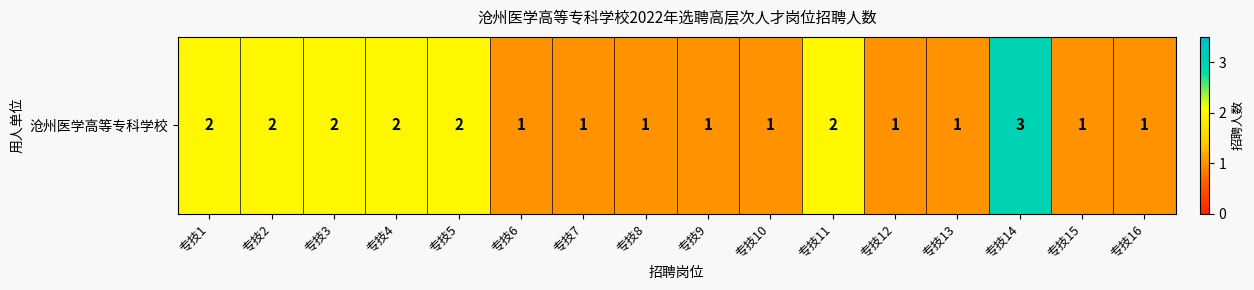

Is it true that the value at 专技16 is 1?

True